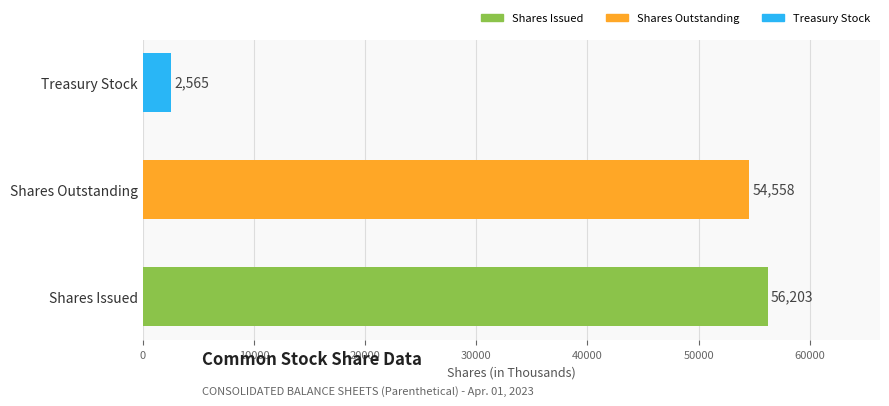

What is the change in value from Shares Issued to Shares Outstanding?

-1645